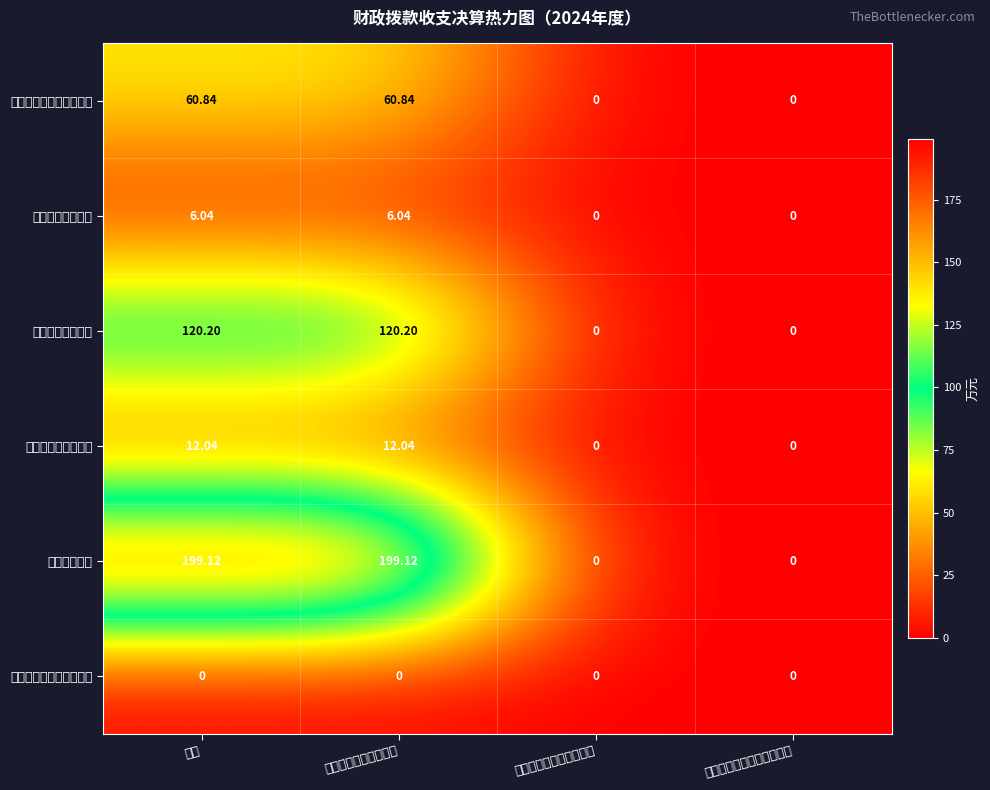

How many series are shown in this chart?

6